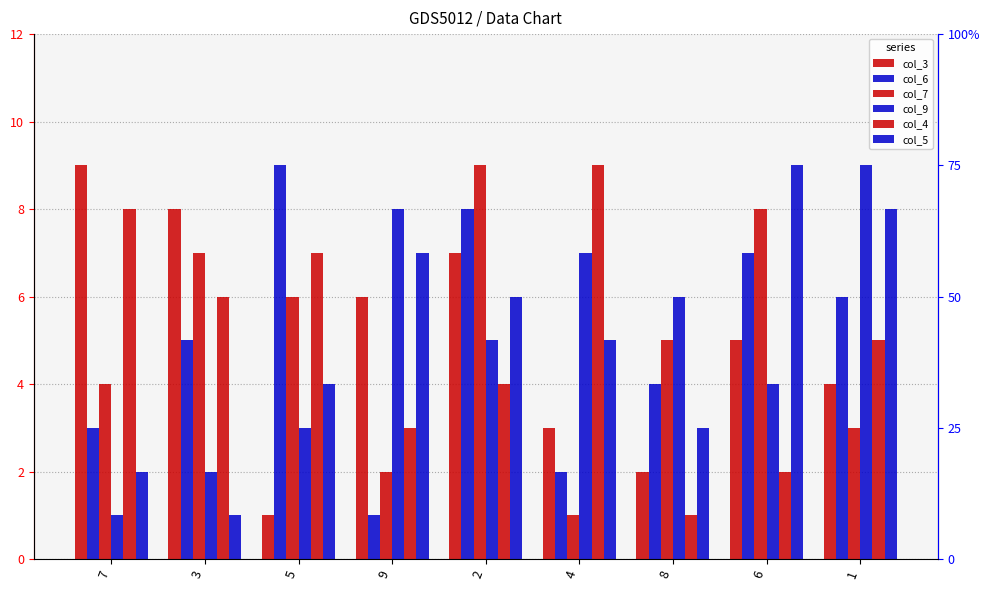

What position from the left is 3?

2